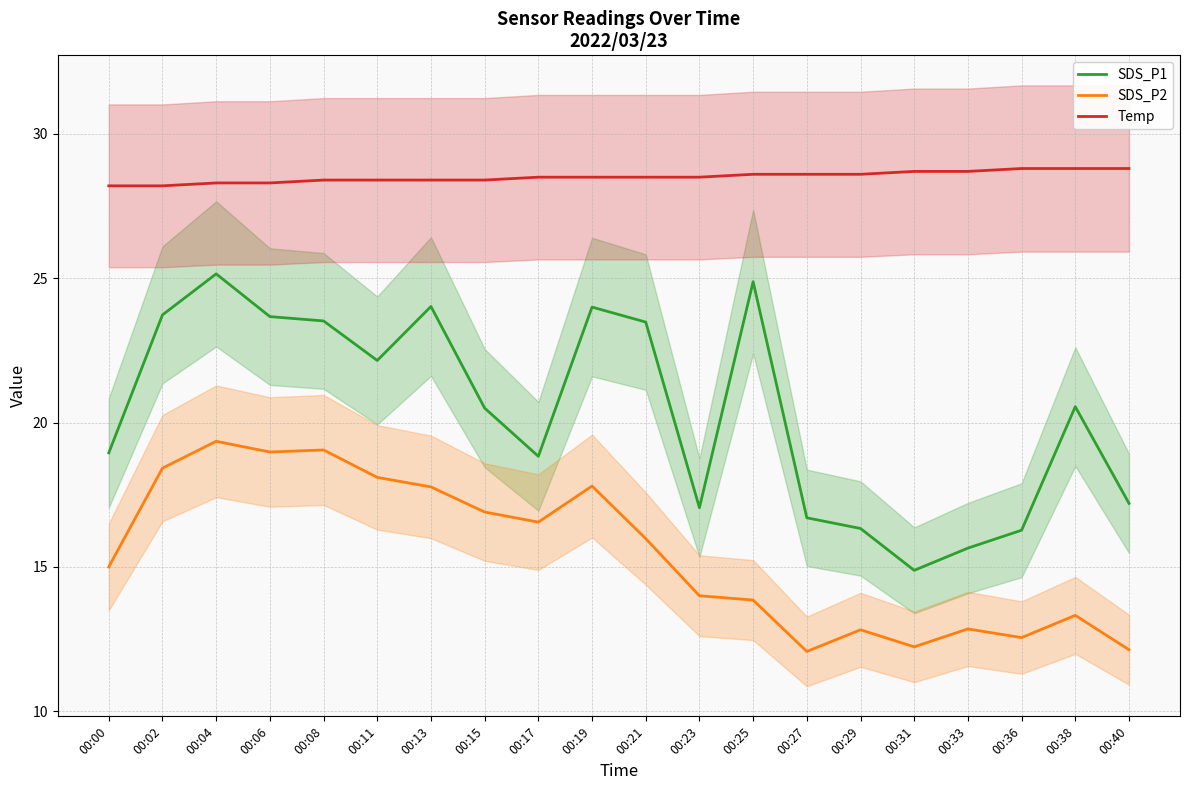

How many interior local peaks does the SDS_P2 series have?

6